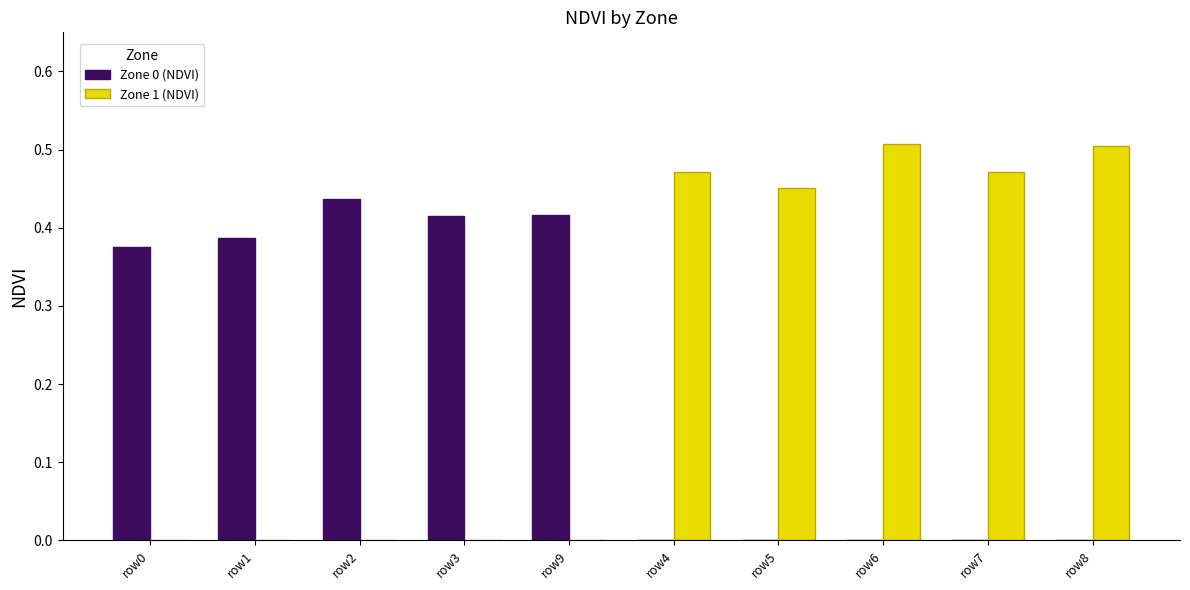

Count the Zone 1 (NDVI) values in the range 0 to 1.

10